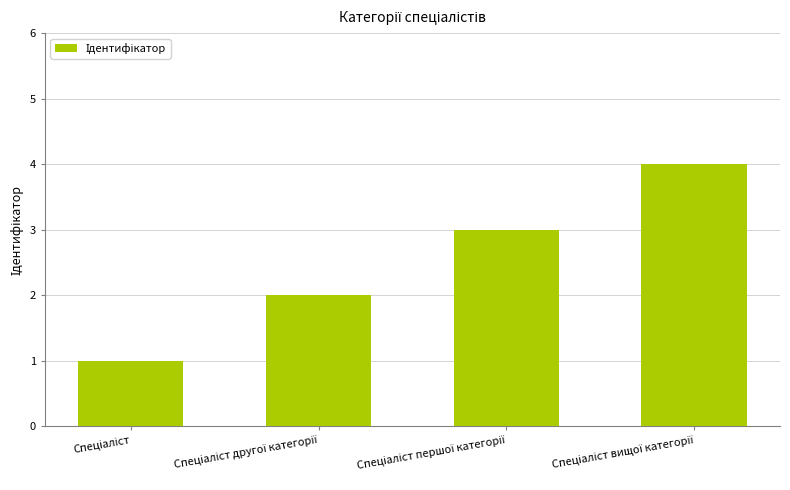

What is the difference between the second highest and second lowest values?

1